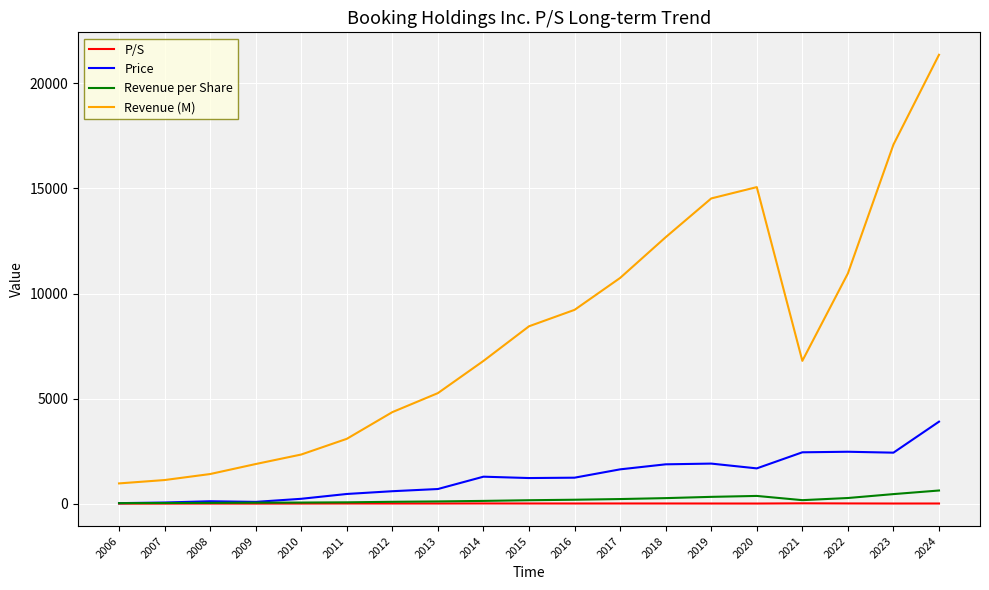

Is the value of P/S at 2022 greater than the value of Revenue (M) at 2021?

No